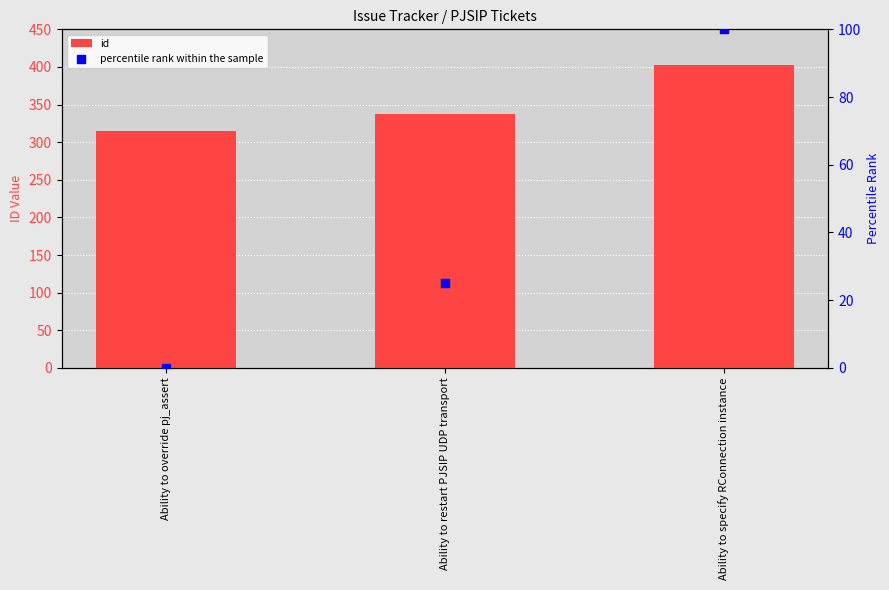

What are all the series names shown in the legend?

id, percentile rank within the sample